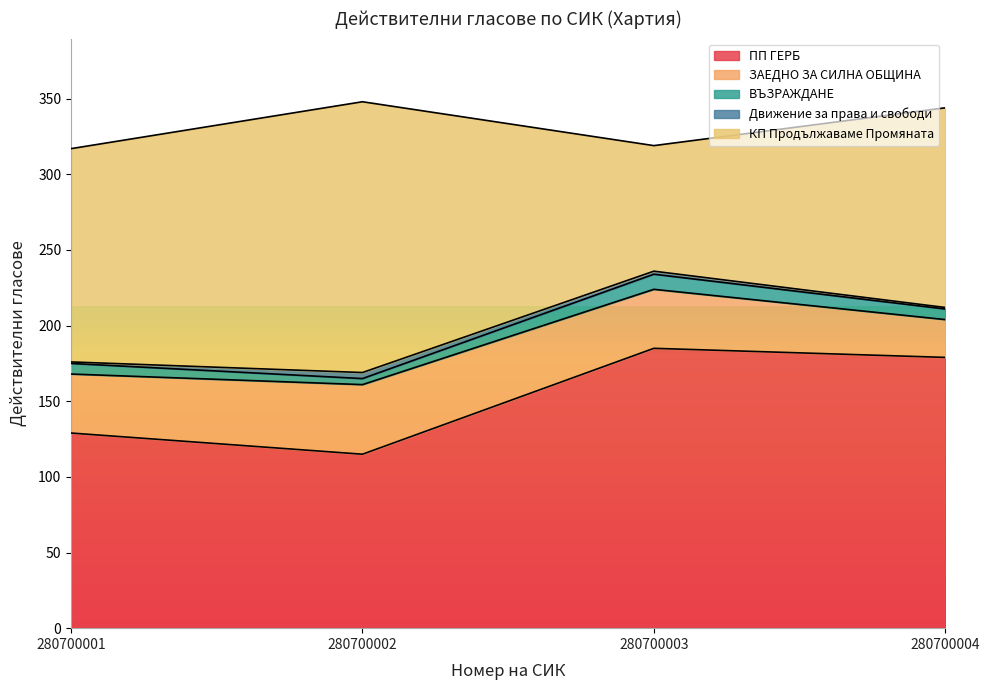

Where do КП Продължаваме Промяната and ПП ГЕРБ first cross each other?

280700002 and 280700003